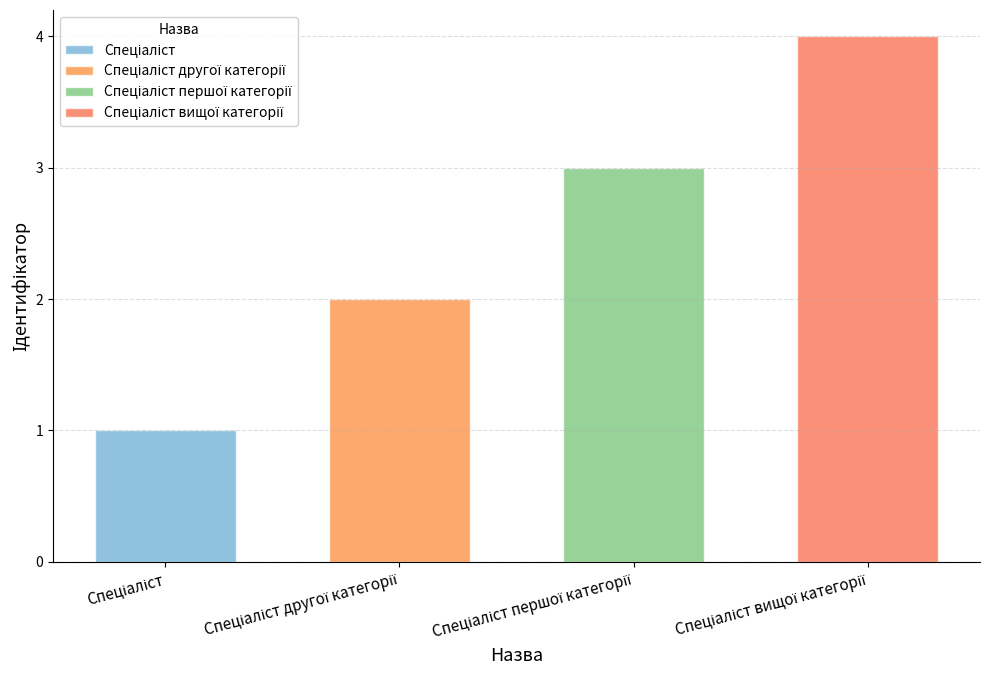

Rank the categories by value from highest to lowest.

Спеціаліст вищої категорії, Спеціаліст першої категорії, Спеціаліст другої категорії, Спеціаліст